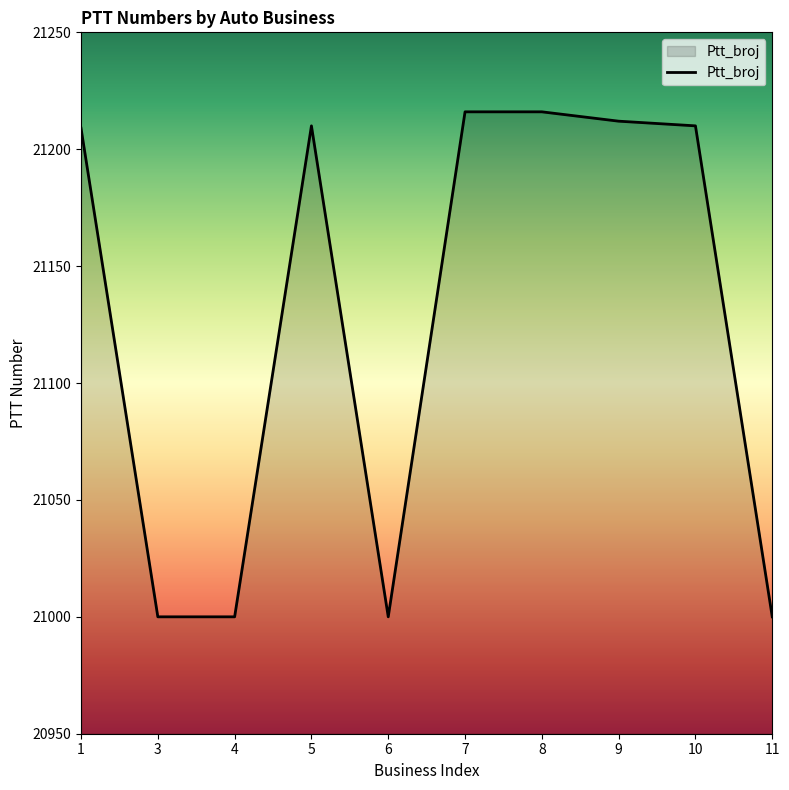

What is the change in value from 5 to 8?

+6